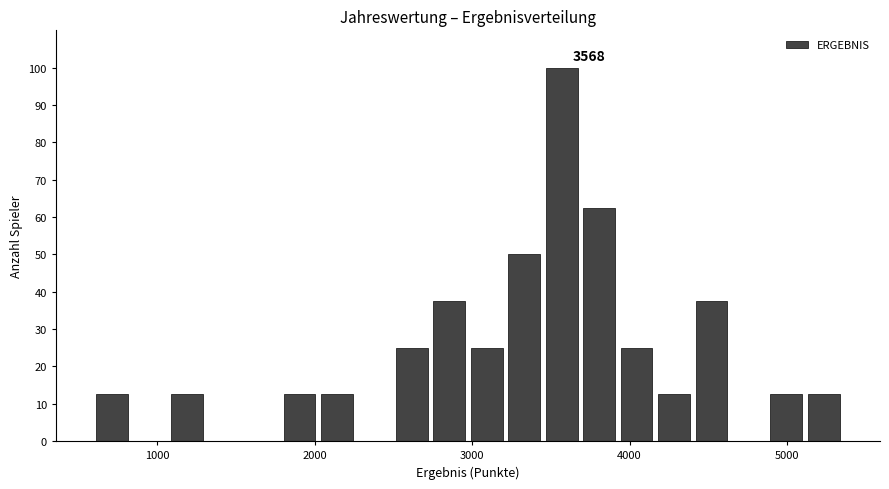

Around what value on the x-axis is the tallest bar? Give the approximate position of its centre, as read against the axis.

3600